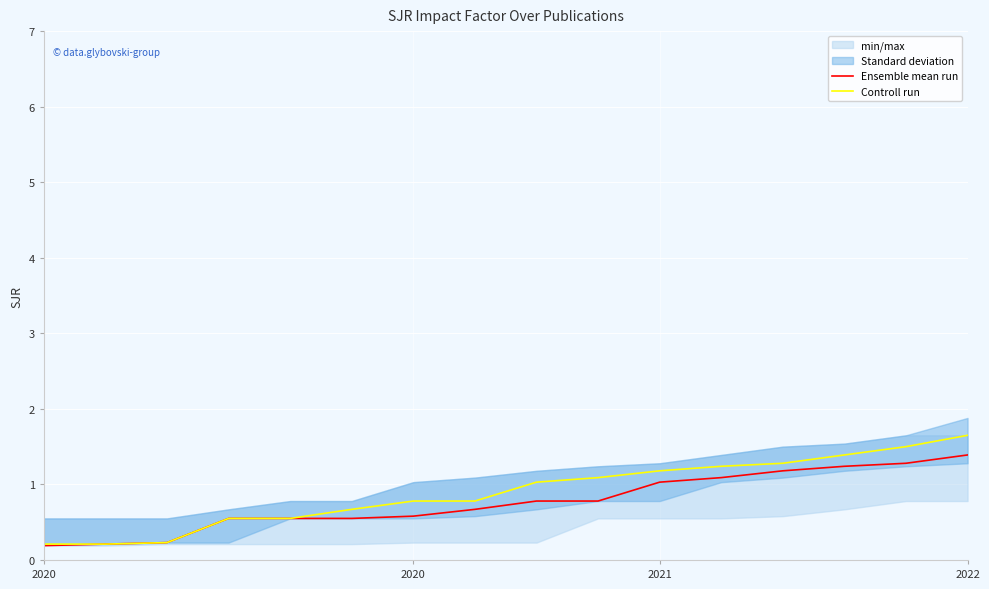

The value of Controll run at 9 is 1.5. True or false?

False